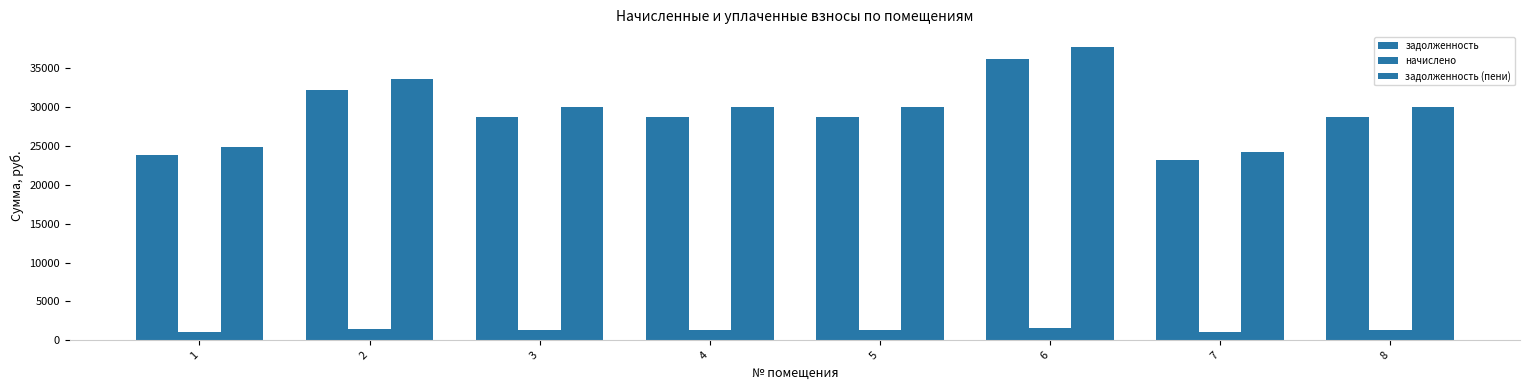

How many data points does each series have?

8